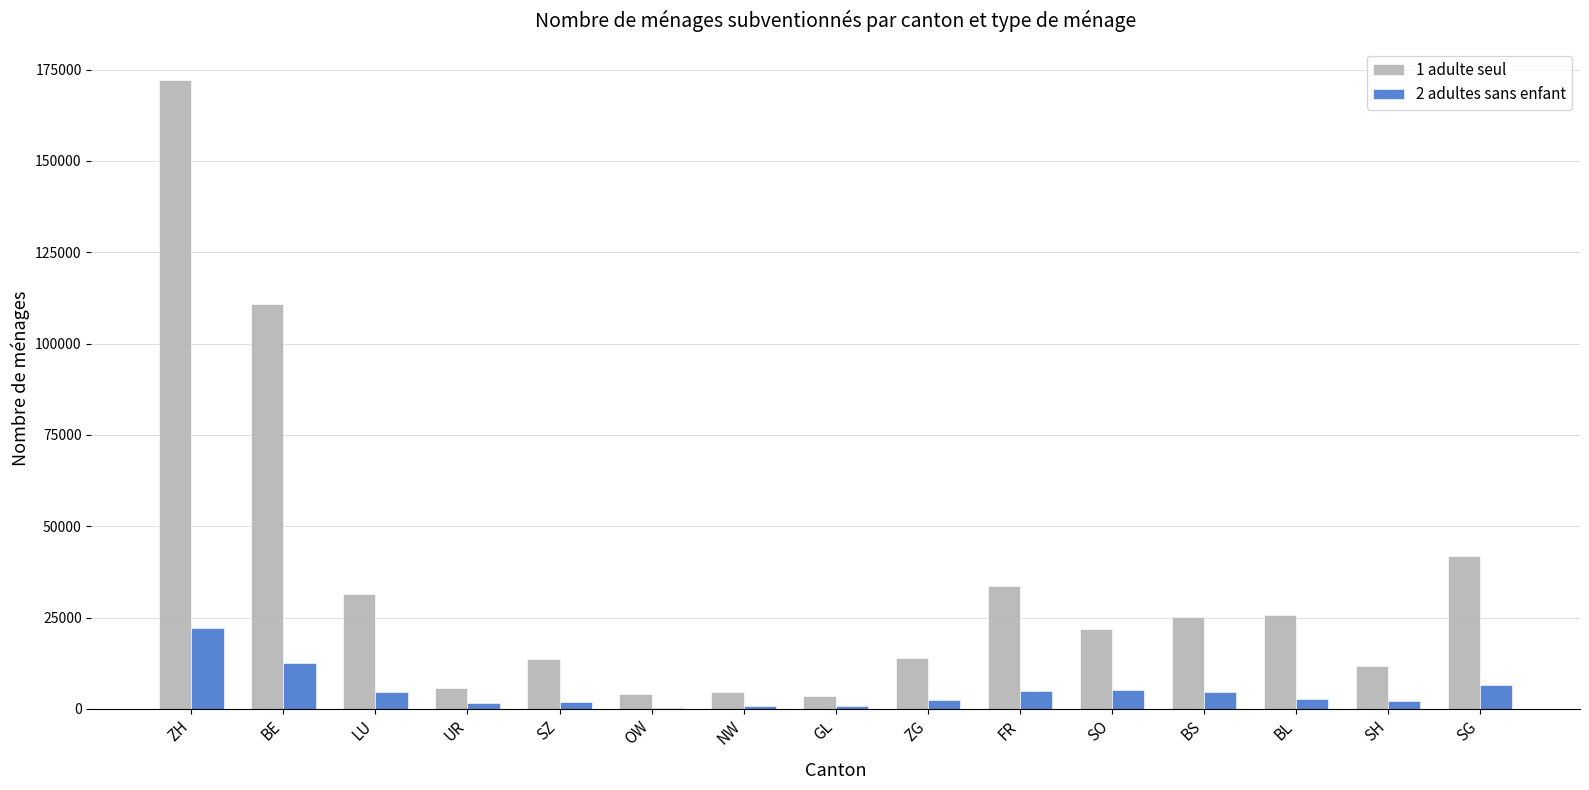

How many groups of bars are there?

15